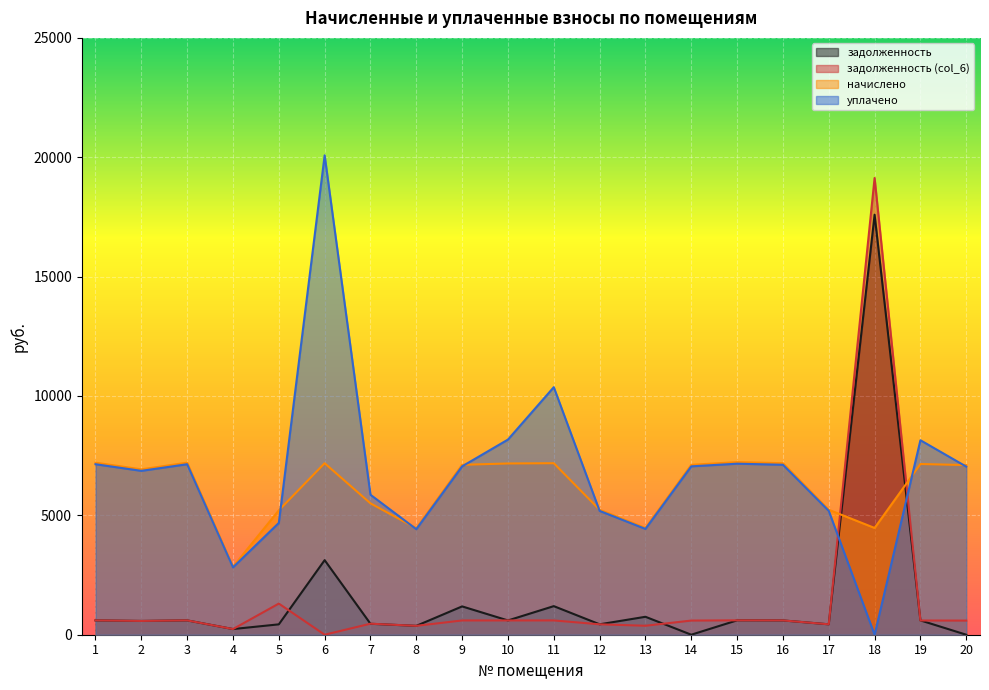

Between which two adjacent categories do начислено and уплачено first intersect?

5 and 6